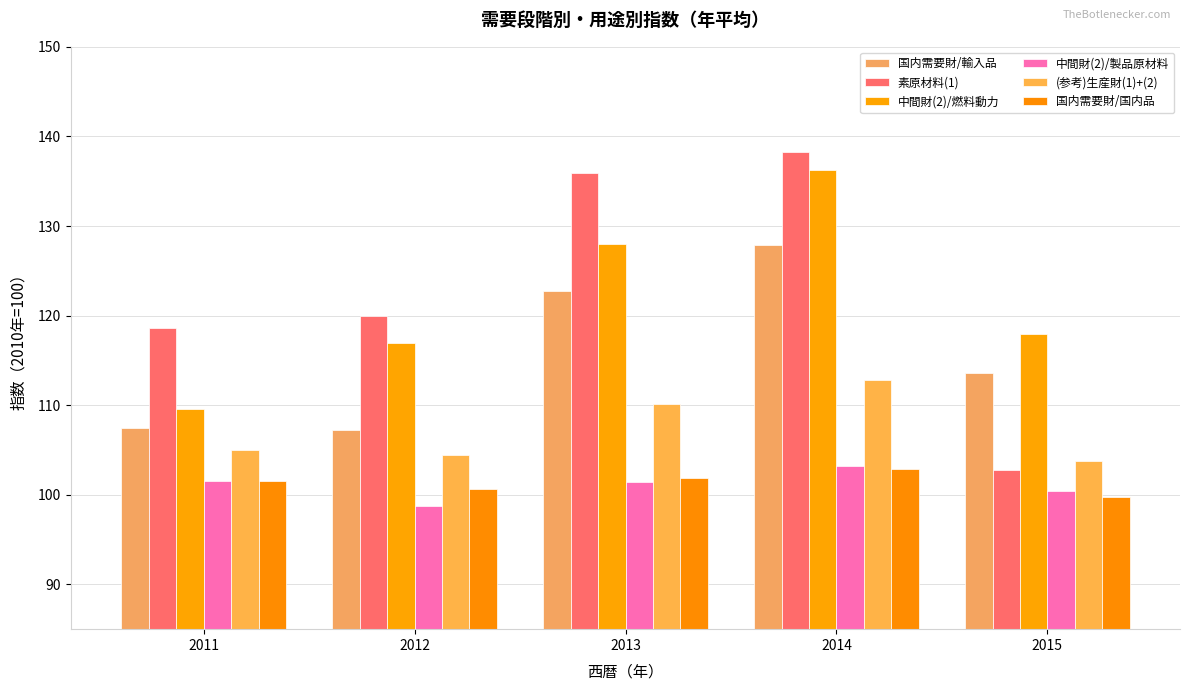

How many data points in 中間財(2)/製品原材料 are less than 101?

2